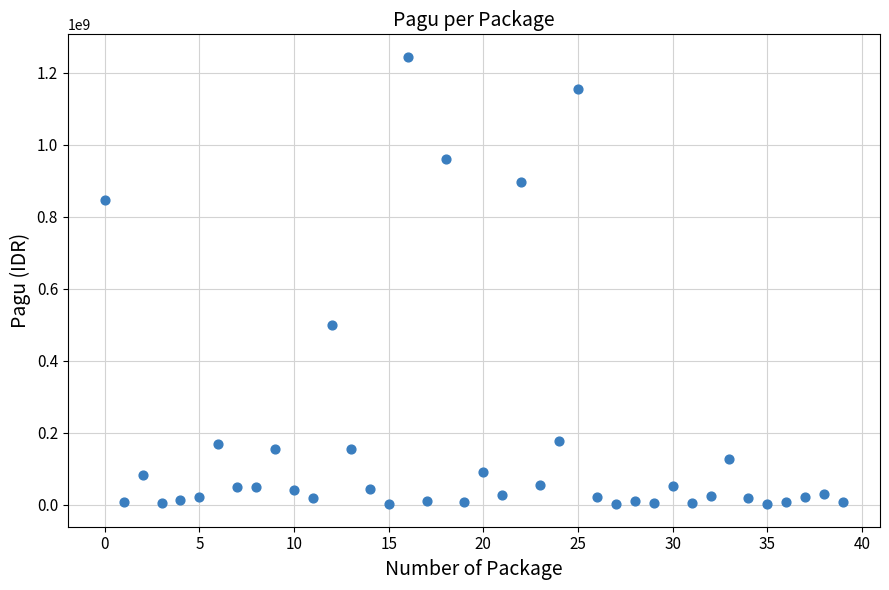

What is the range of Y values (max minus min)?

1244080000